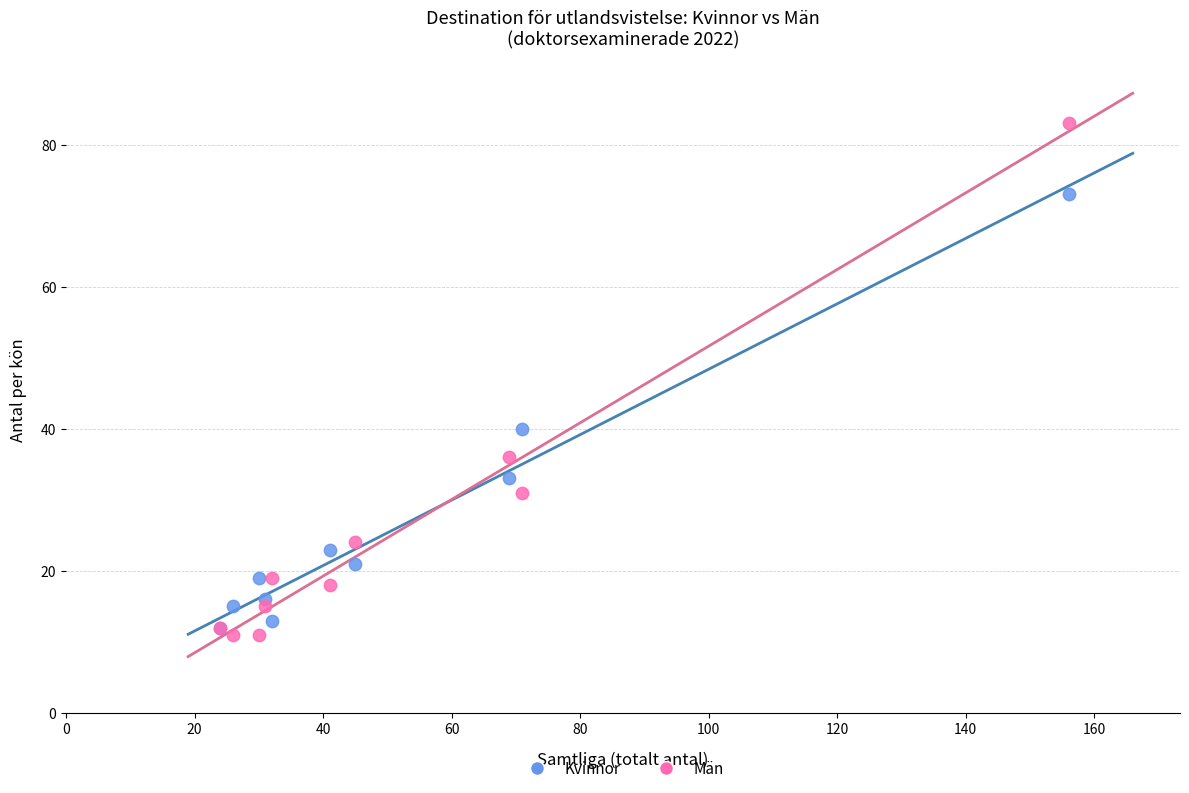

In the Kvinnor series, what Y value is closest to 42?

40